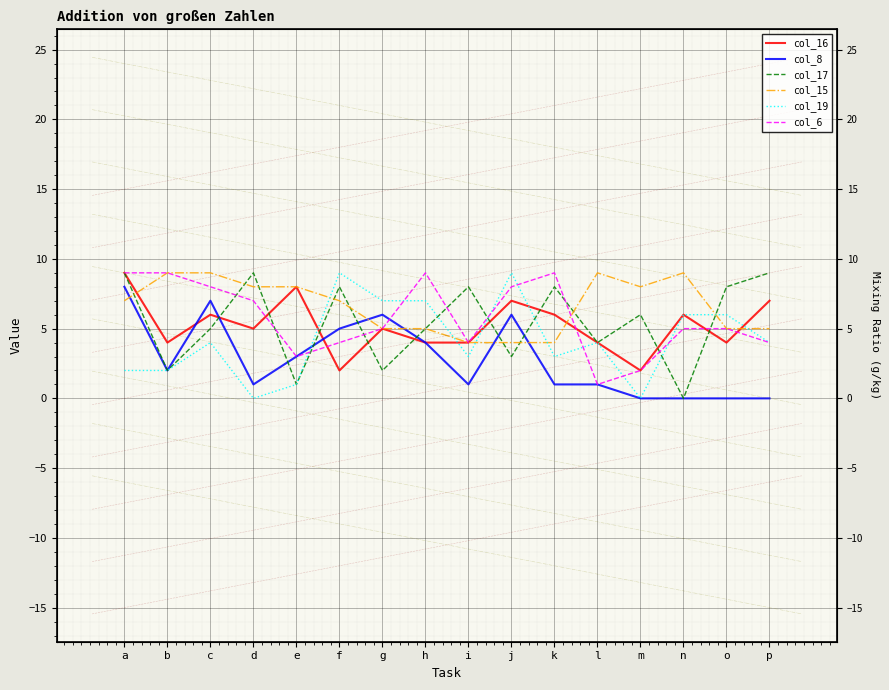

What is the value of the col_17 point at the 12th from the left?

4